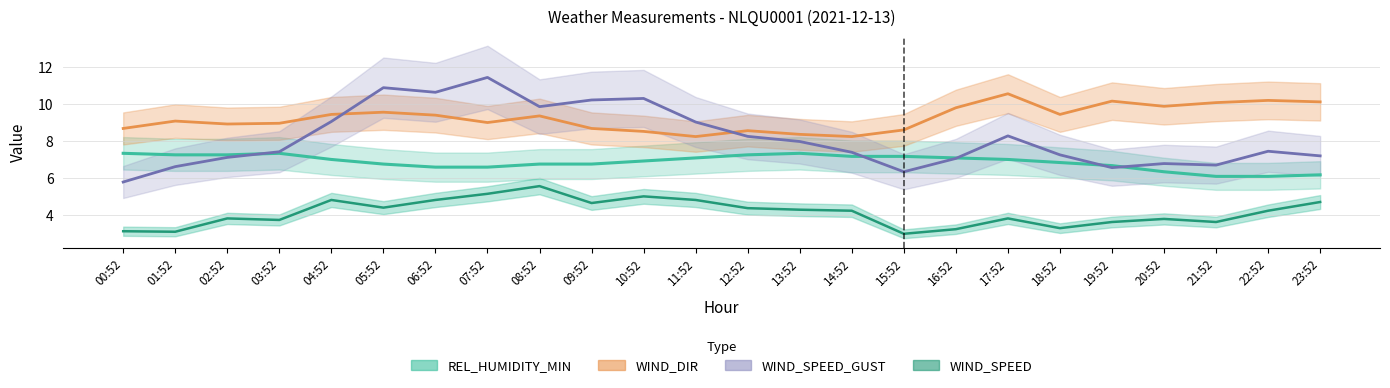

Which series has the largest total across all categories?

WIND_DIR